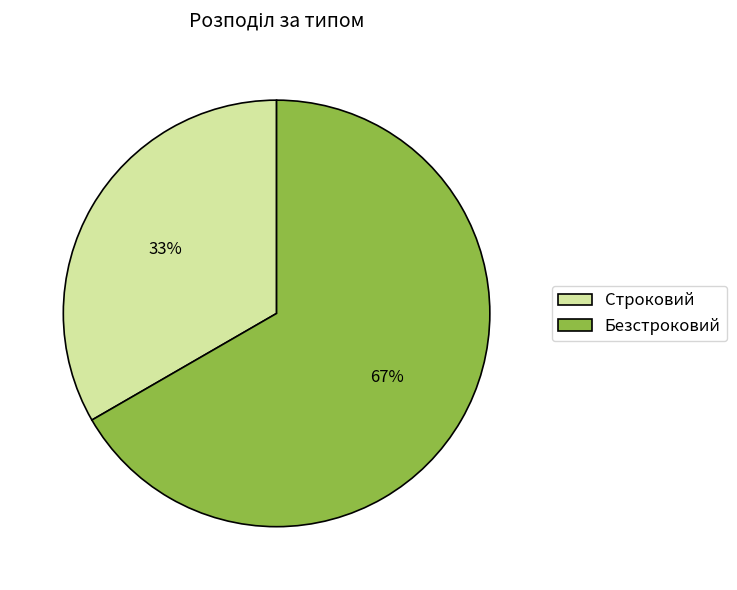

Count the number of slices in the pie.

2